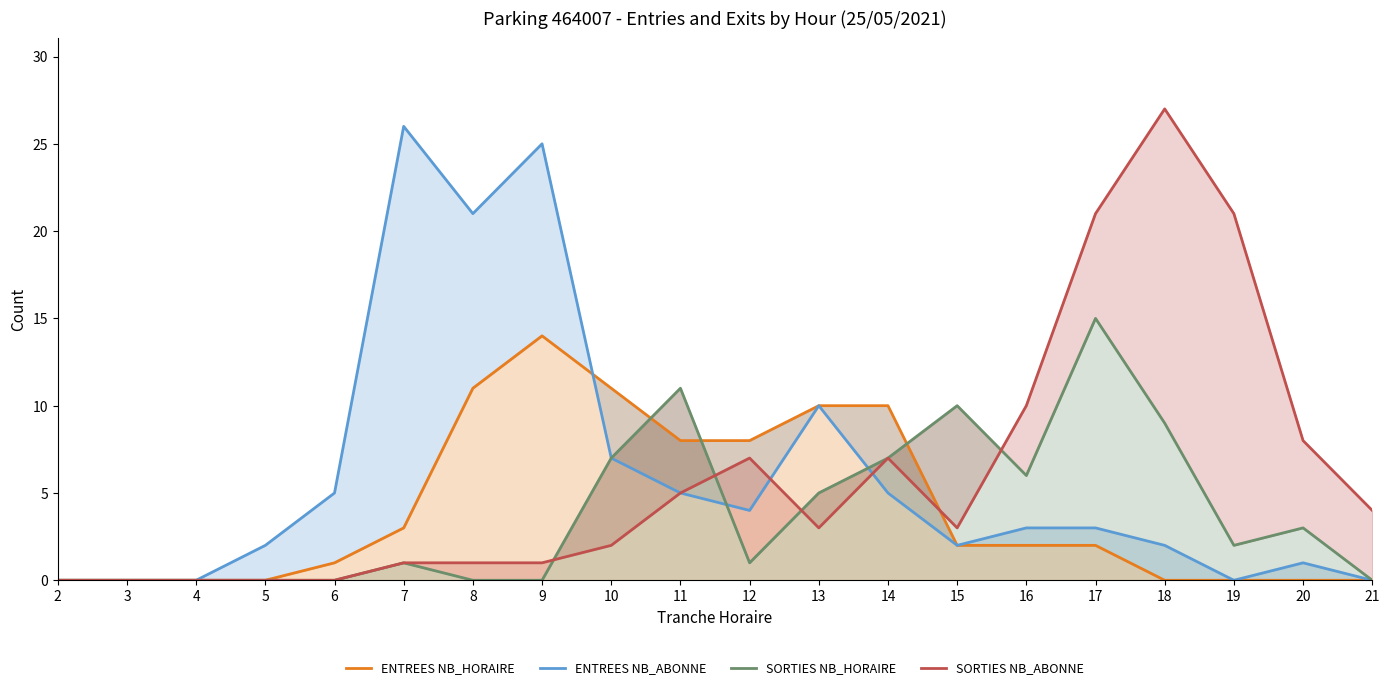

True or false: SORTIES NB_HORAIRE has more than 2 points higher than both neighbors.

True